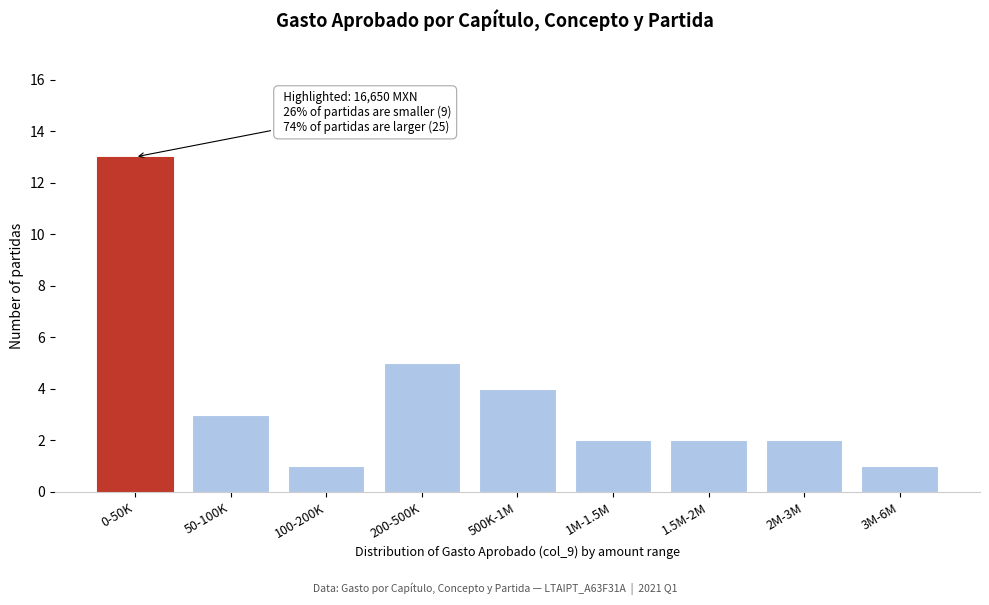

Reading left to right, list all the values displayed in this chart.

13	3	1	5	4	2	2	2	1